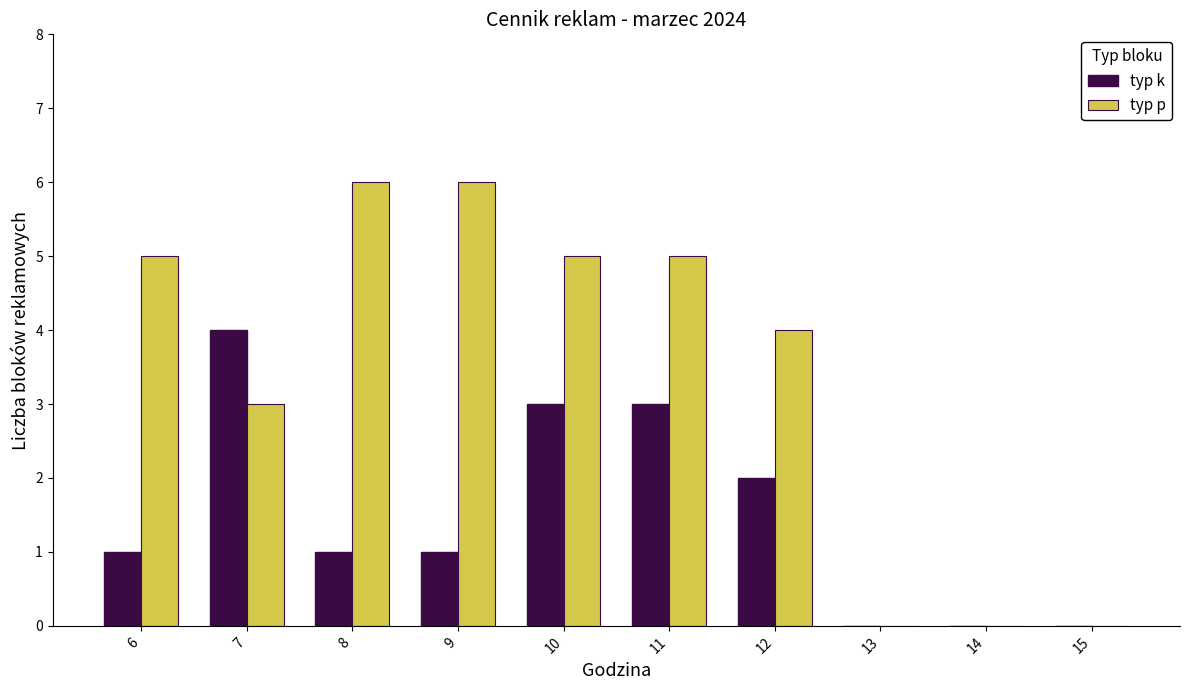

The value of typ k at 11 is 3. True or false?

True